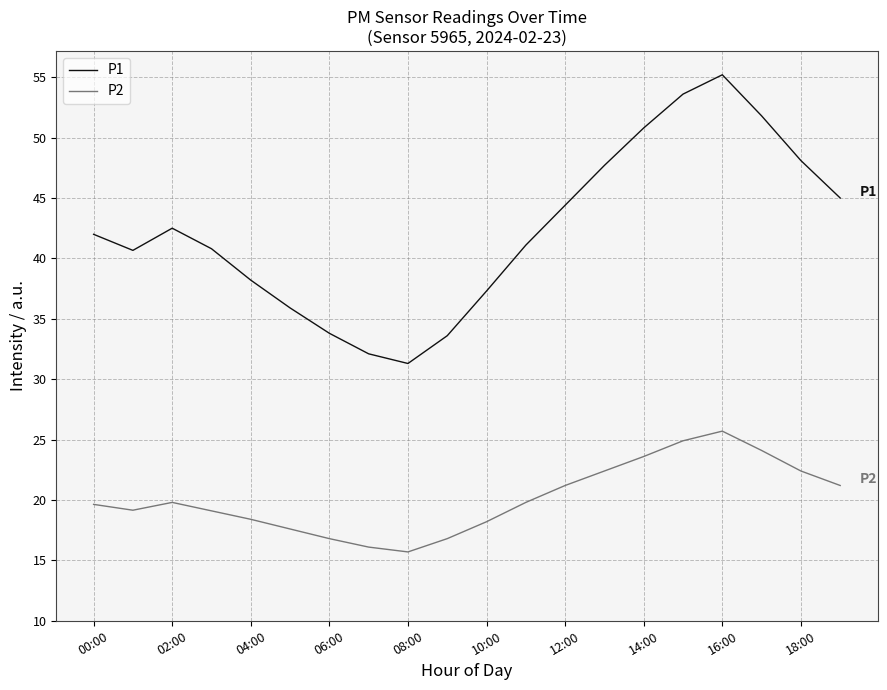

Which series has the largest range (max minus min)?

P1